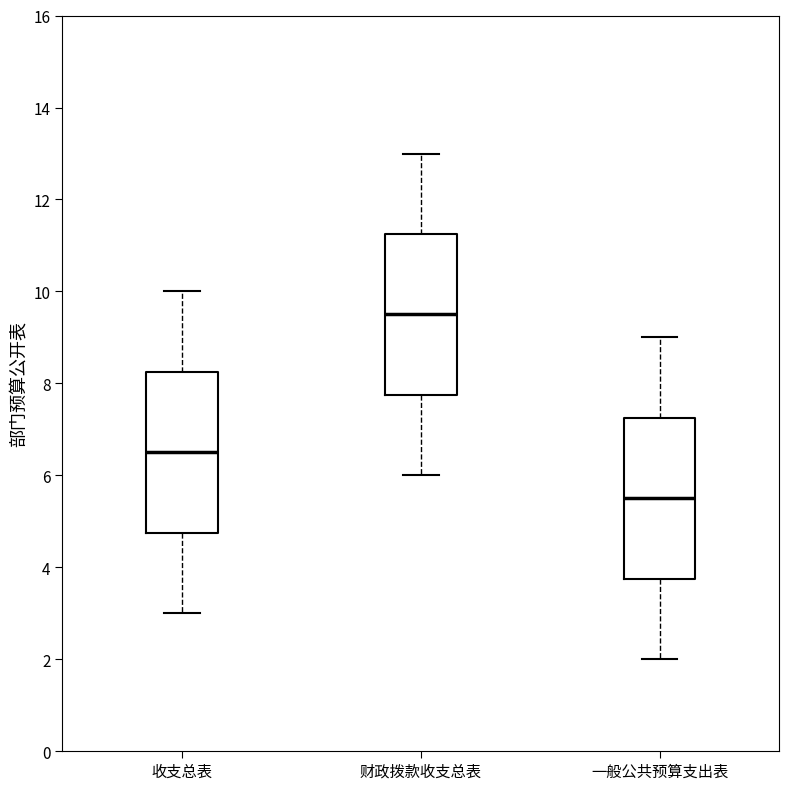

Where does the median line of the box for 财政拨款收支总表 sit on the y-axis? The values are not printed on the chart, so give them approximately, as read against the axis.

9.6